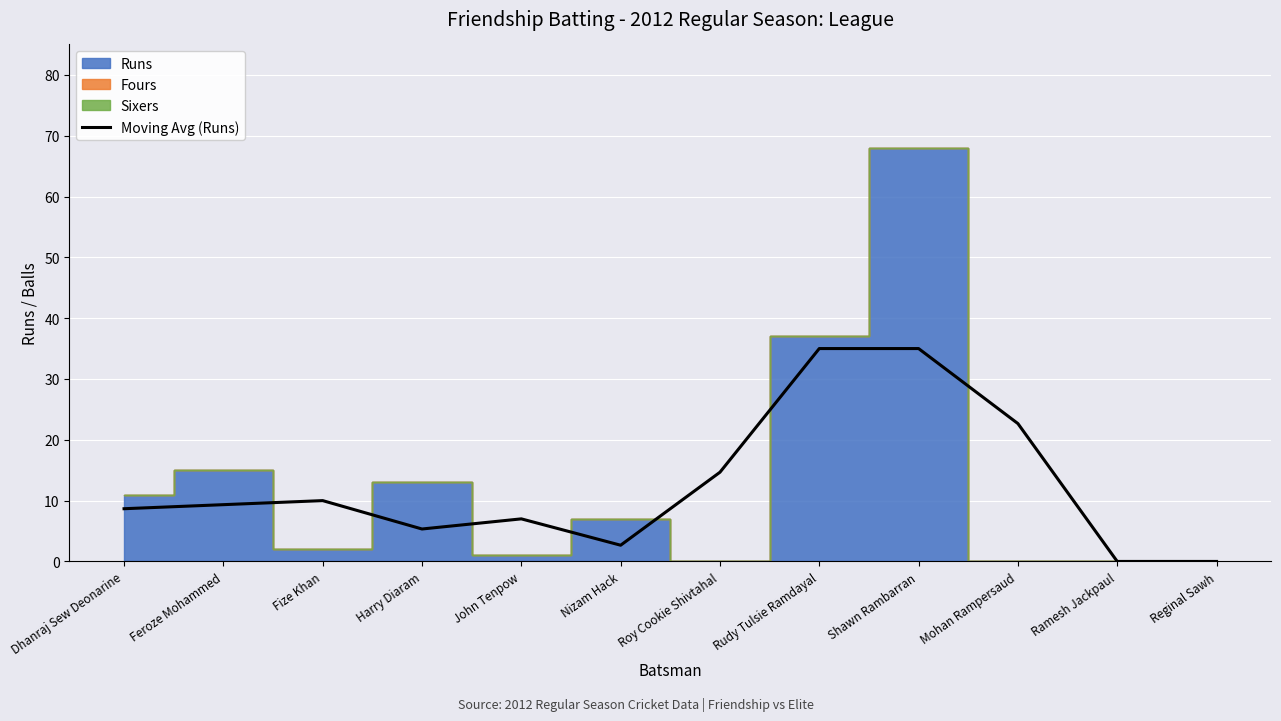

The value at Dhanraj Sew Deonarine is 8.7. True or false?

True